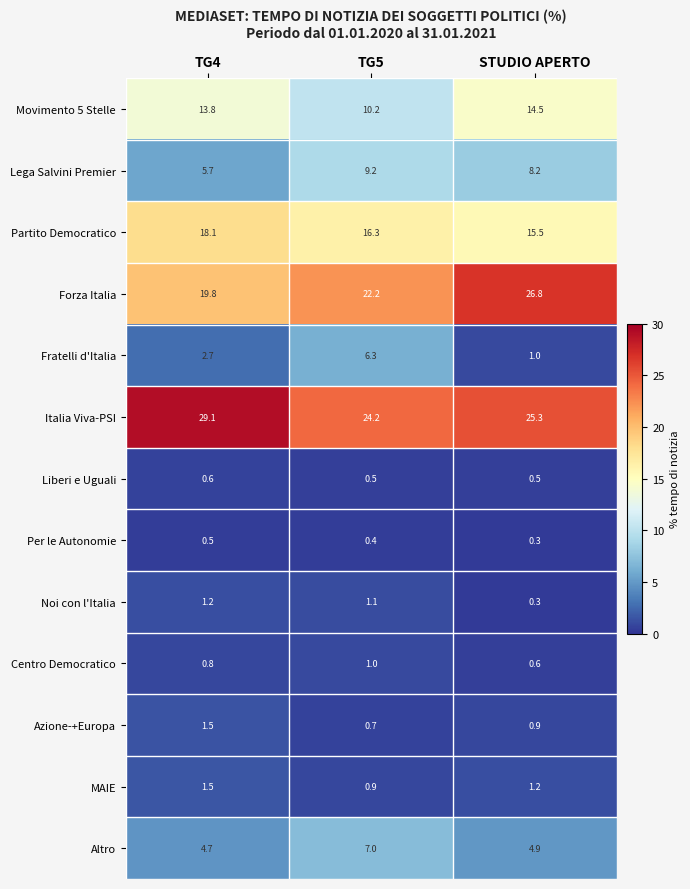

What is the difference between the maximum and minimum values in the Altro series?

2.3